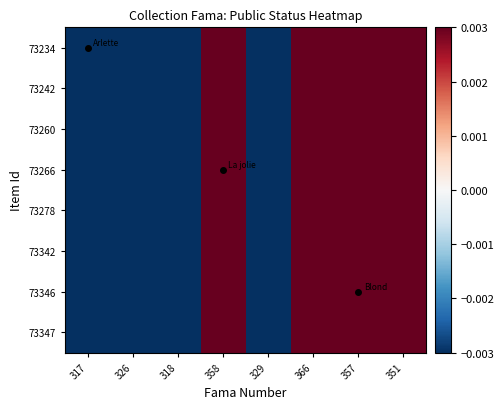

Count the number of categories in the chart.

8